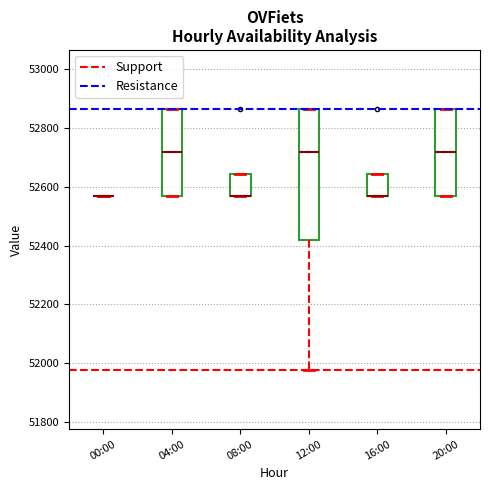

Which box is the tallest, from its lower edge to its upper edge?

12:00